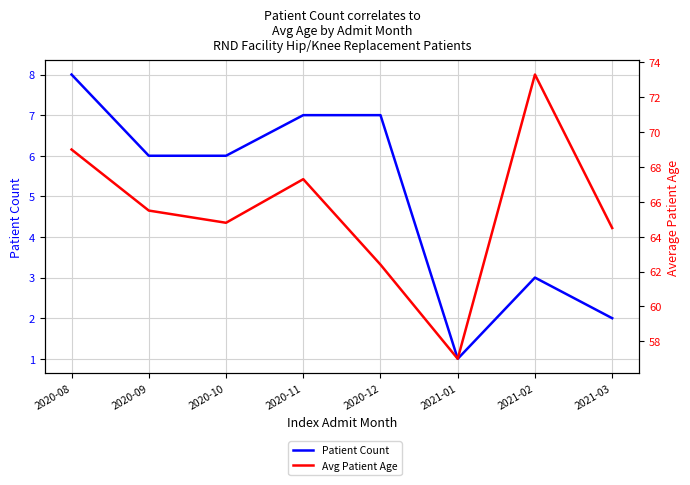

List the series in order of their overall mean, highest first.

Avg Patient Age, Patient Count